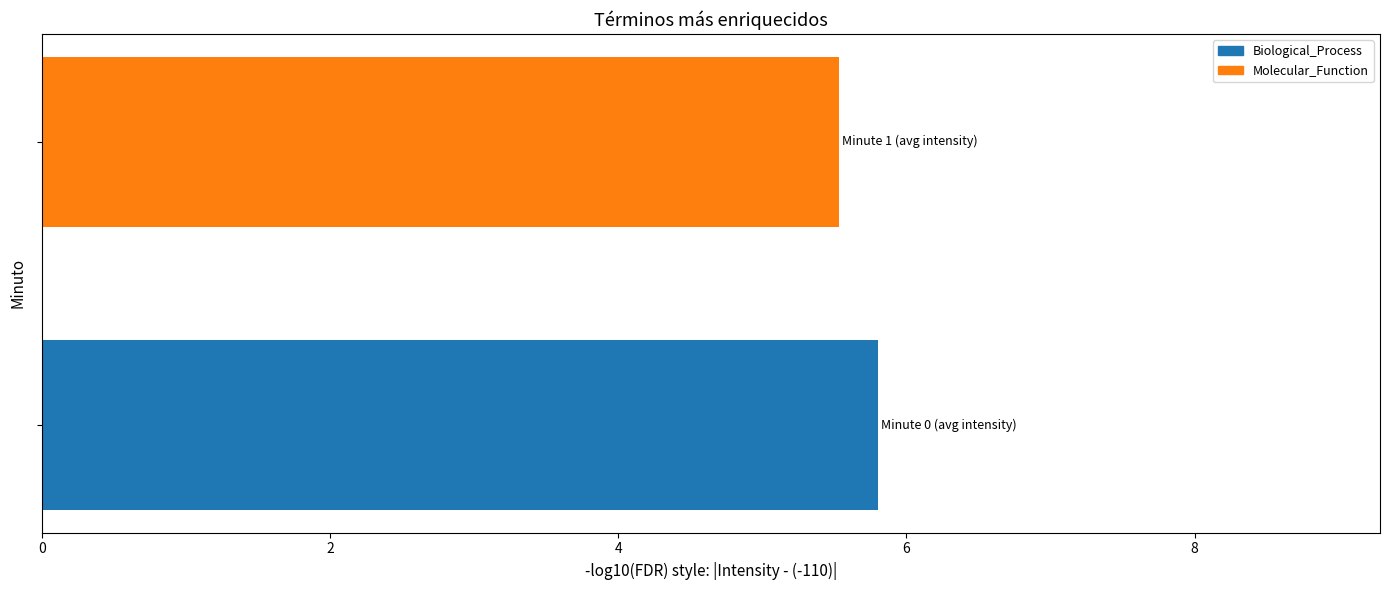

Reading bottom to top, transcribe all the data shown in this chart.

5.8	5.5